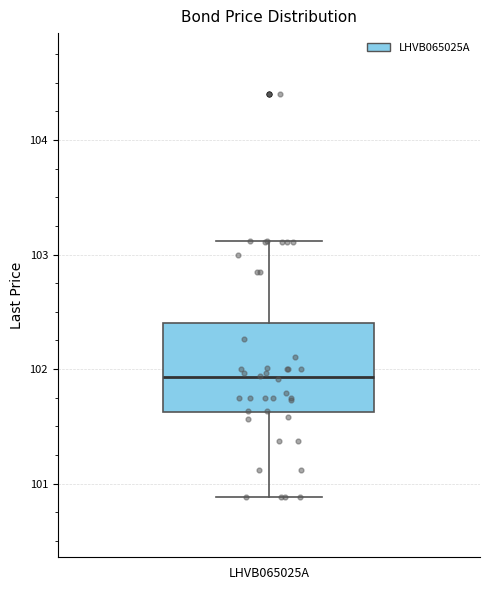

Read this box plot against the y-axis: the position of the median line, the range covered by the box, and the ends of both whiskers. The values are not printed on the chart, so give them approximately, as read against the axis.

median 101.9, box 101.6 to 102.4, whiskers 100.9 to 103.1